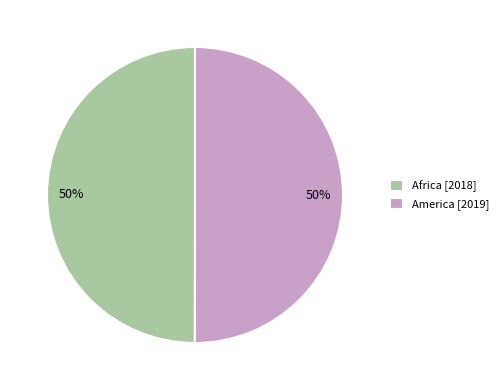

True or false: America [2019] accounts for 50% of the total.

True